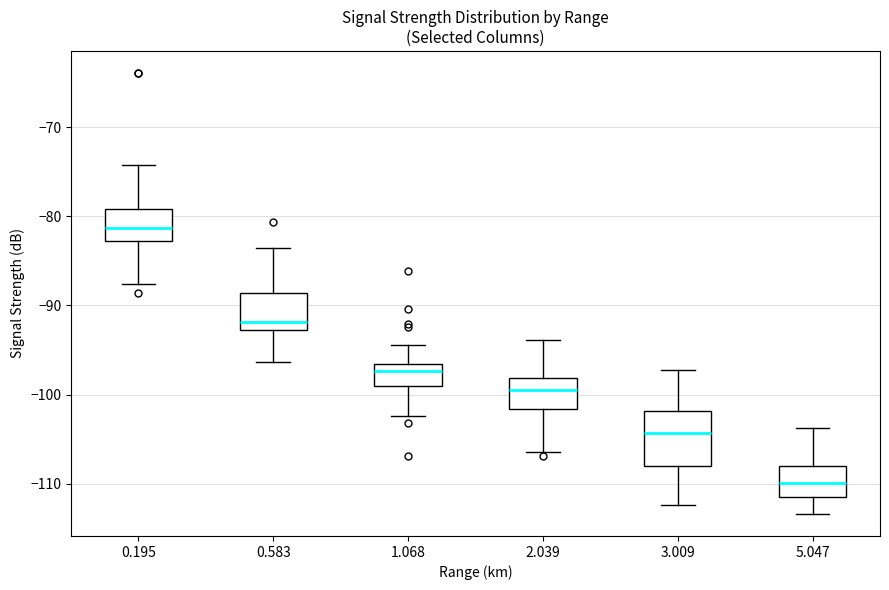

Reading left to right, transcribe this box plot: for each box, give where its median line is, the range the box spans, and where its two whiskers end, as read against the y-axis. The values are not printed on the chart, so give them approximately, as read against the axis.

0.195: median -81, box -83 to -79, whiskers -88 to -74
0.583: median -92, box -93 to -89, whiskers -96 to -83
1.068: median -97 (just below the box's upper edge), box -99 to -97, whiskers -102 to -94
2.039: median -99, box -102 to -98, whiskers -106 to -94
3.009: median -104, box -108 to -102, whiskers -112 to -97
5.047: median -110, box -111 to -108, whiskers -113 to -104